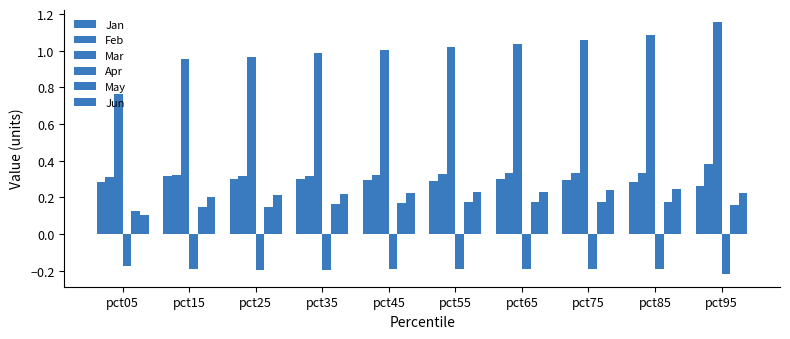

What is the difference between the highest and lowest values at pct45?

1.2